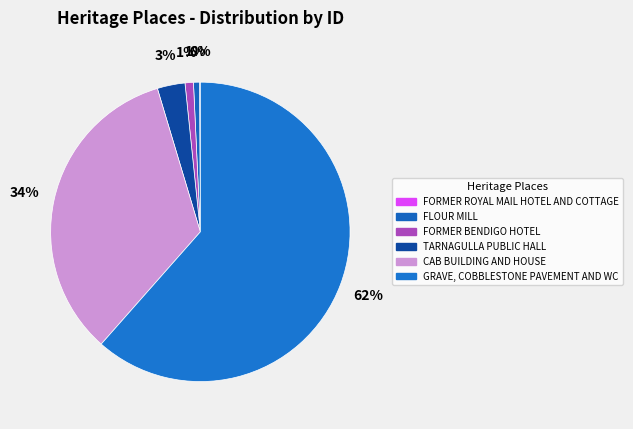

How many segments does this pie chart have?

6